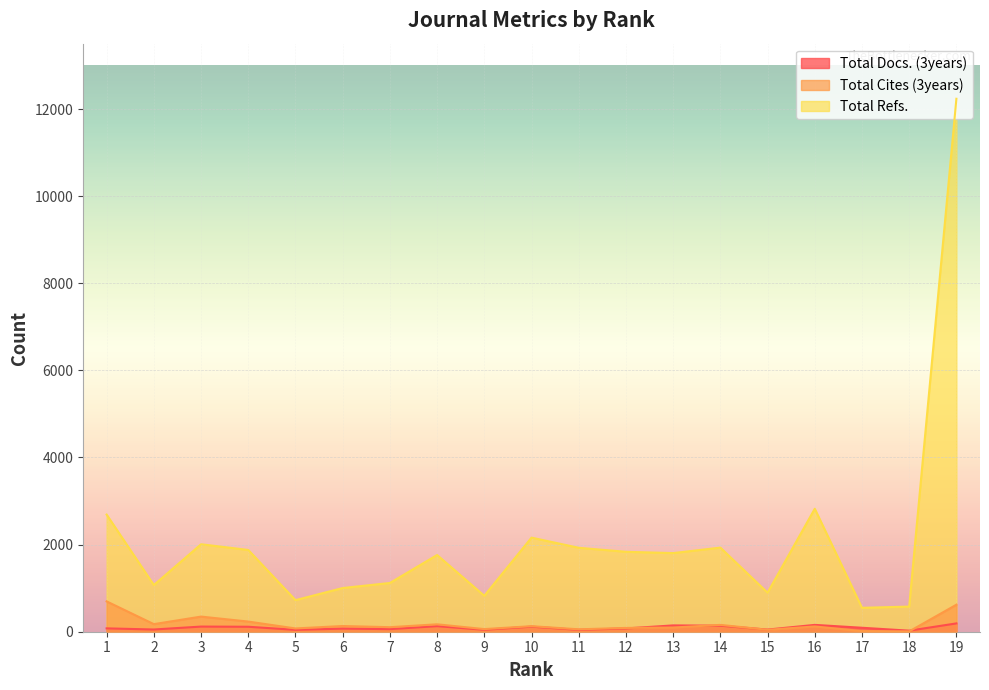

Does the chart display data point markers on the line(s)?

No